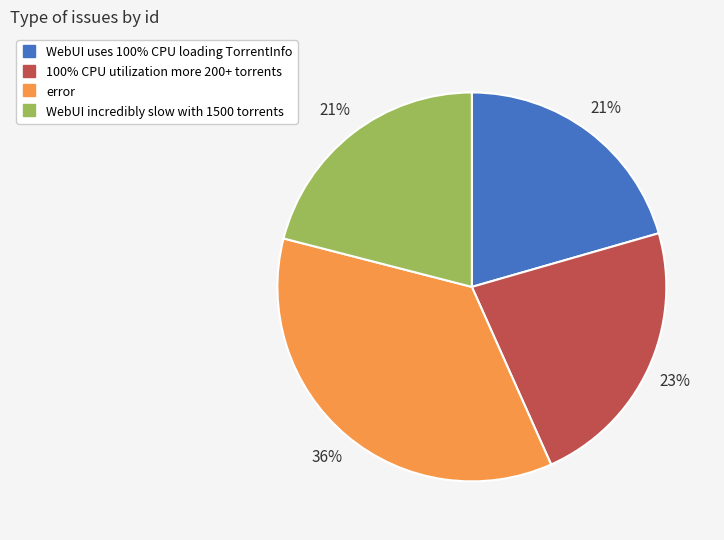

Does any single category account for the majority?

No